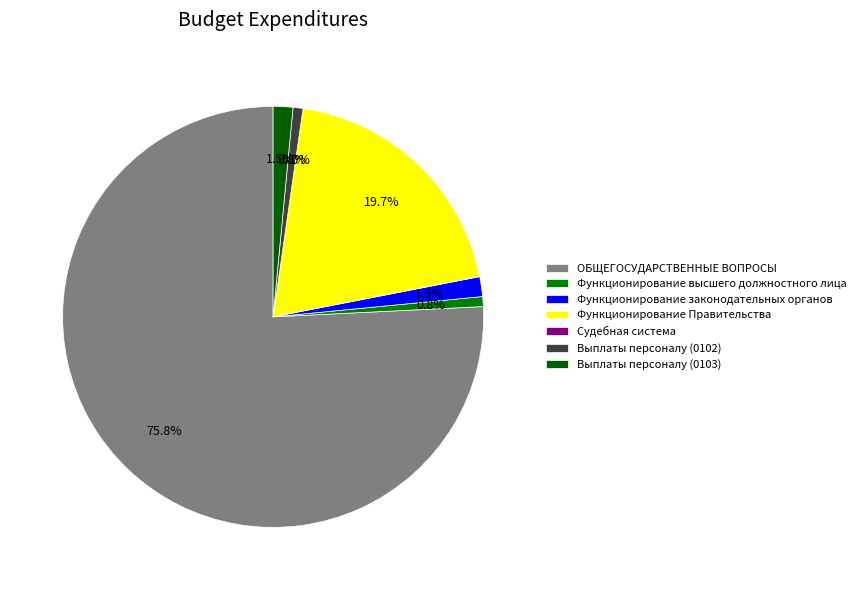

Which slice is the smallest?

Судебная система